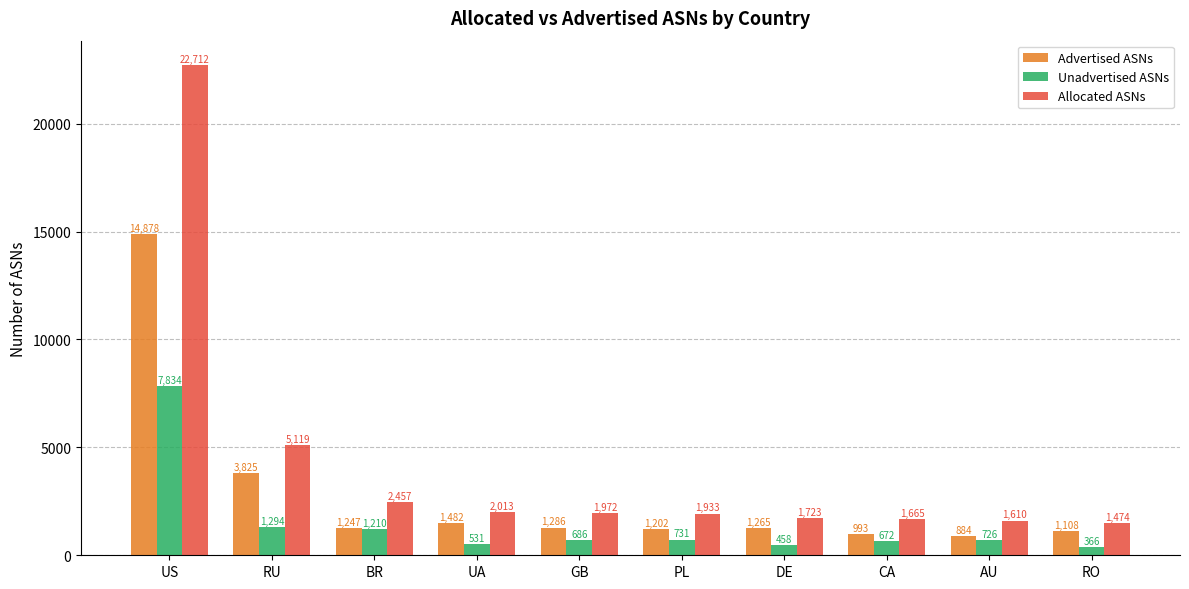

What is the difference between the Unadvertised ASNs values at AU and RU?

568